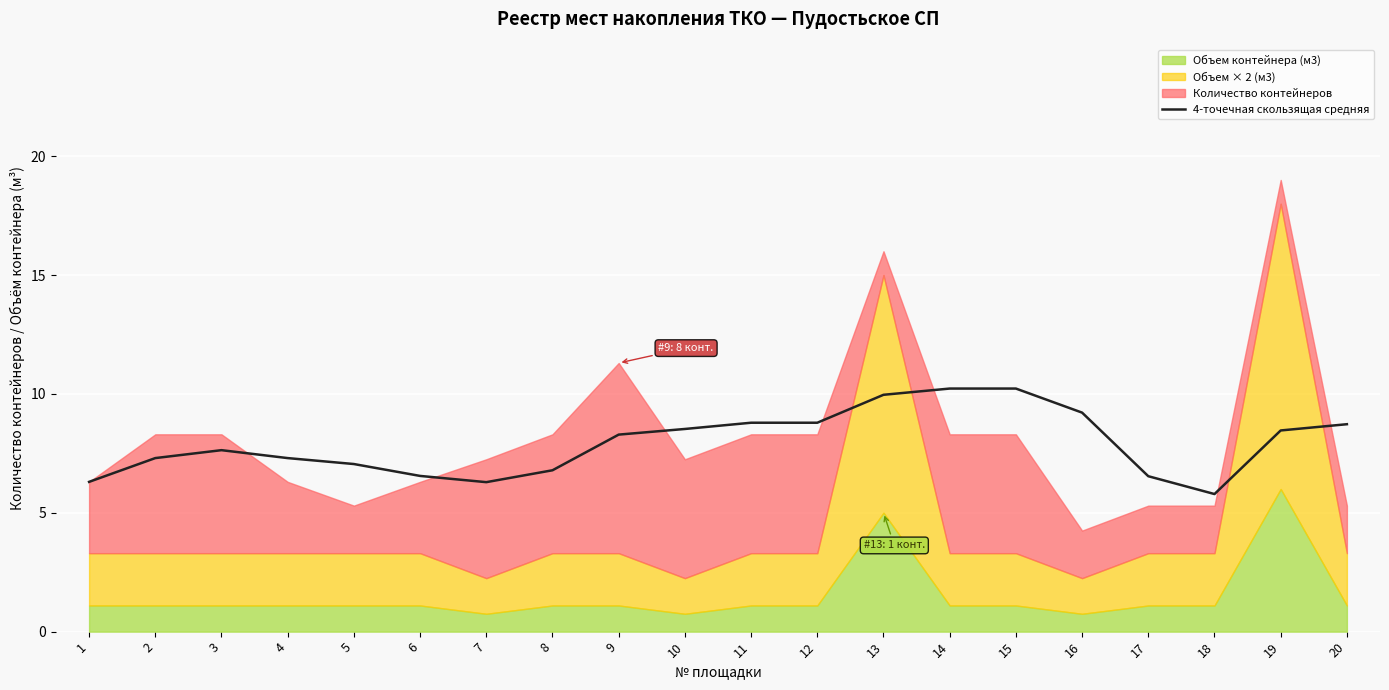

True or false: 4-точечная скользящая средняя has a value of 9.9 at 1.

False